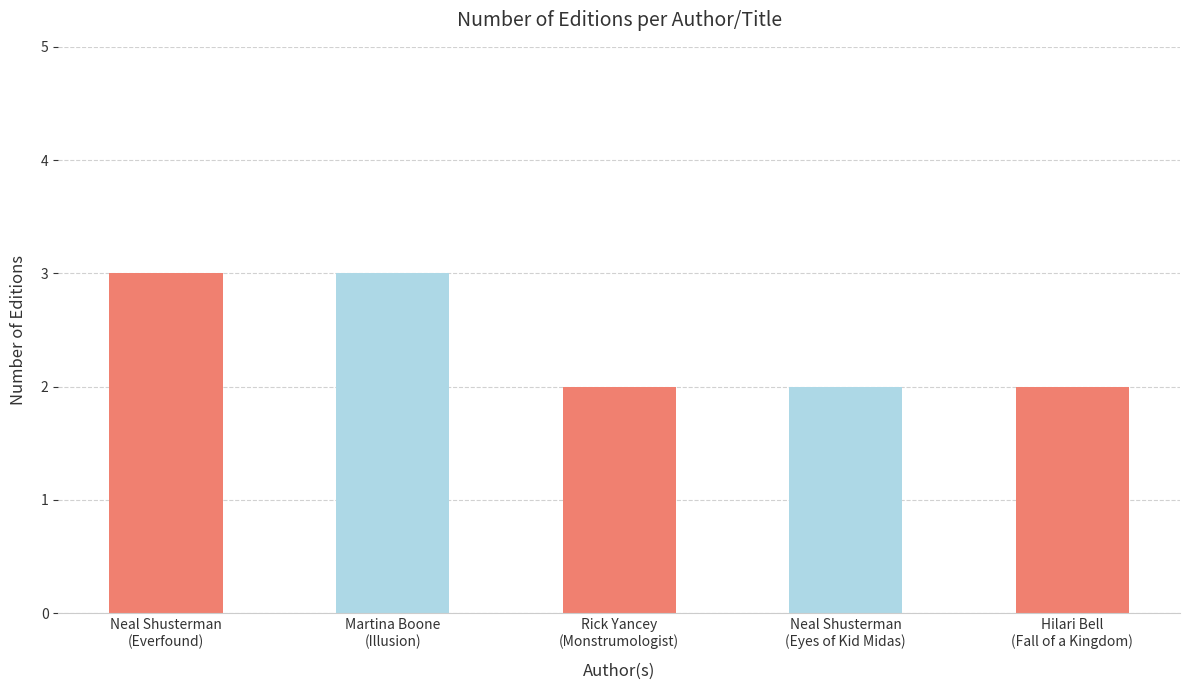

What is the difference between the maximum and second lowest values?

1